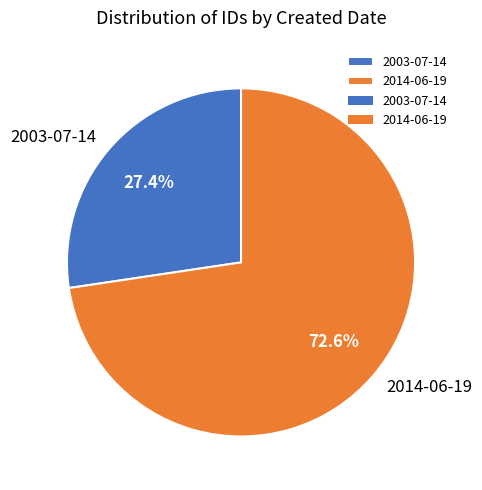

To the nearest percent, what is the difference between the largest and smallest slice percentages?

45%